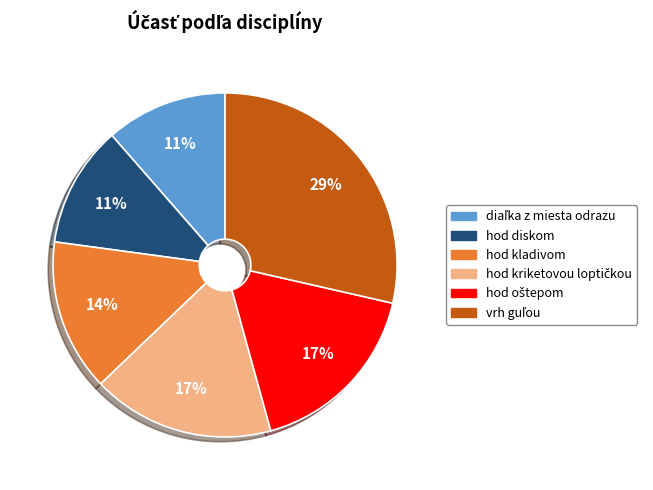

Is there any slice that represents more than half of the pie?

No